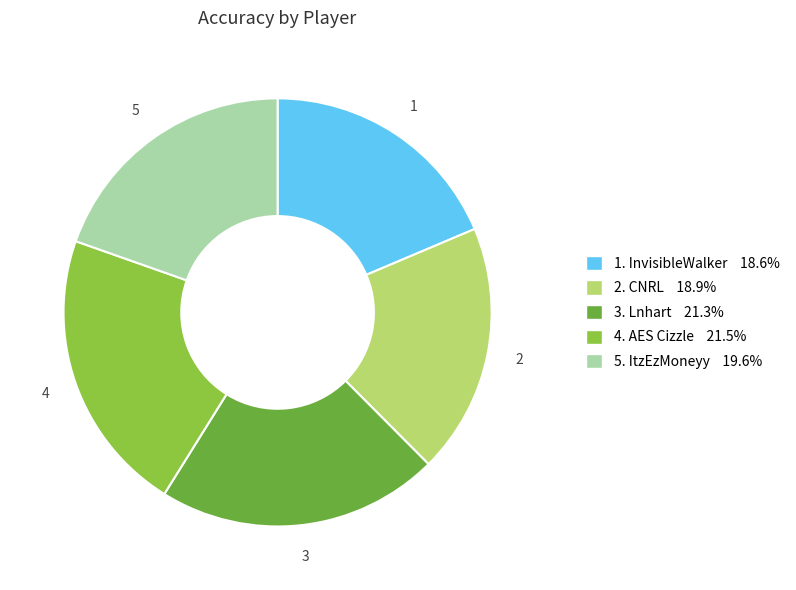

What is the ratio of the value at 3. Lnhart 21.3% to the value at 1. InvisibleWalker 18.6%?

1.1